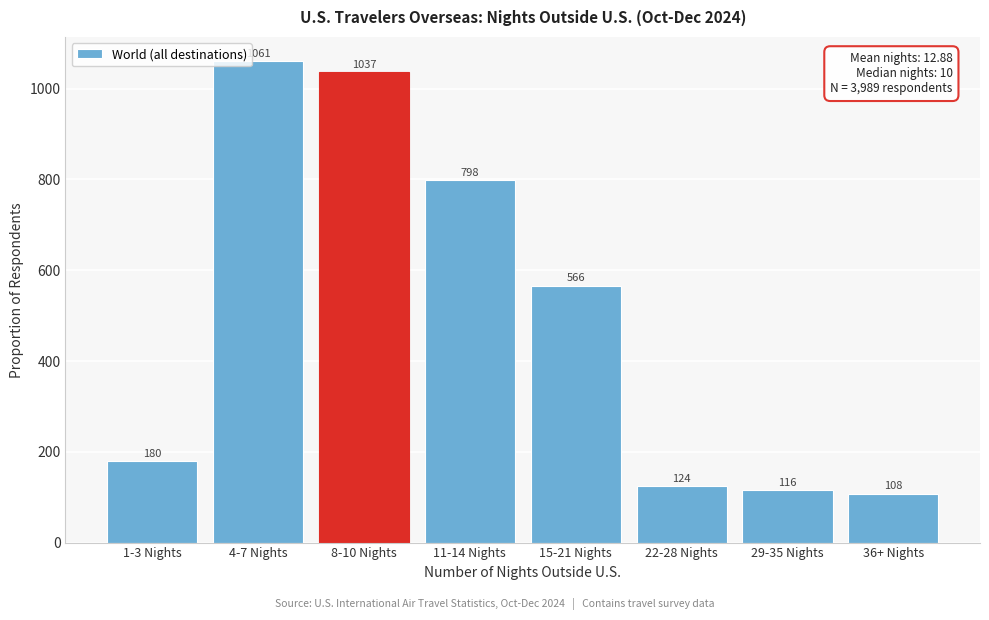

Reading left to right, list all the values displayed in this chart.

180	1061	1037	798	566	124	116	108